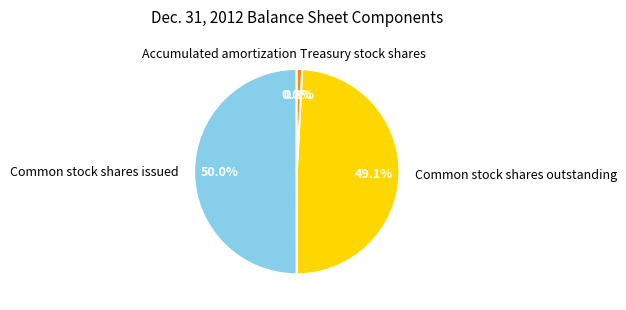

How much of the chart is everything except Common stock shares outstanding?

50.9%